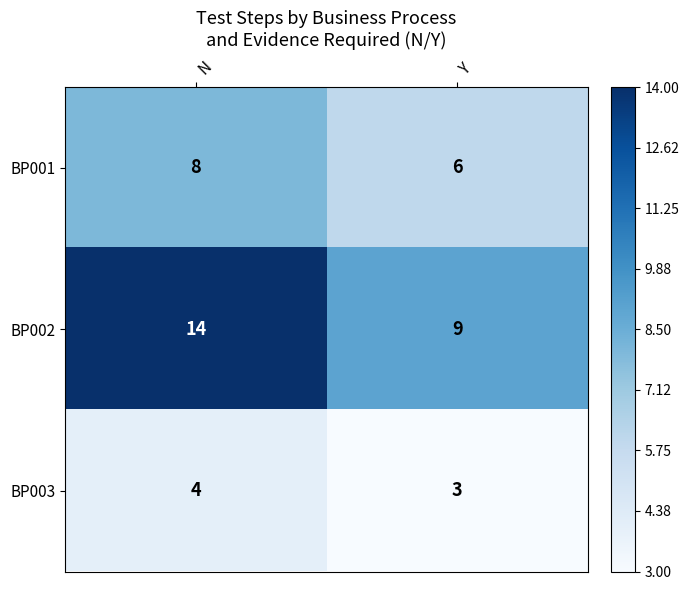

At Y, list the series in order from largest to smallest.

BP002, BP001, BP003